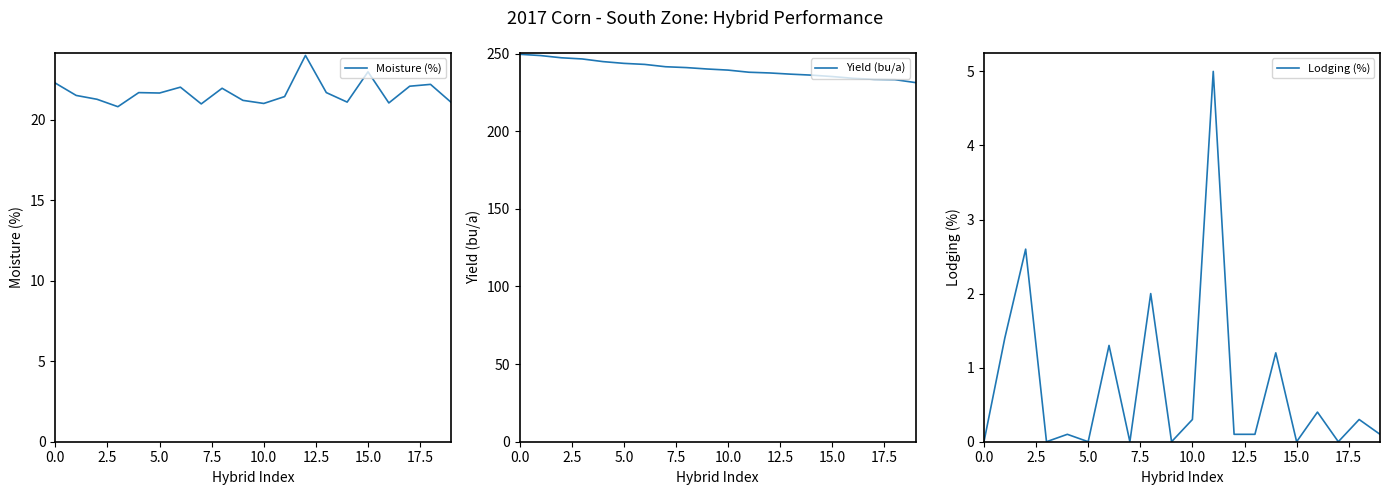

True or false: Moisture (%) and Yield (bu/a) cross at least once.

False